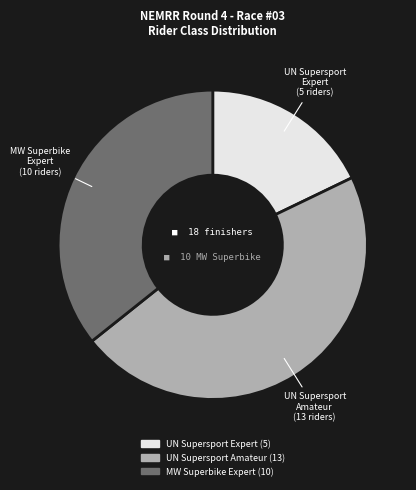

How many segments does this pie chart have?

3